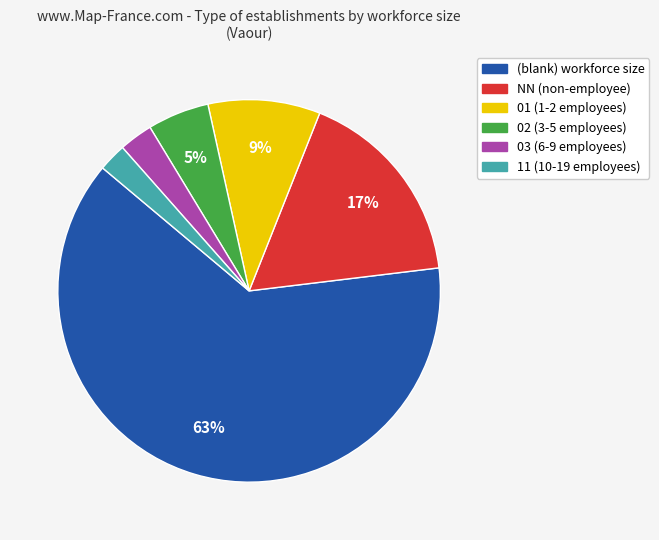

To the nearest percent, what is the average slice percentage?

17%